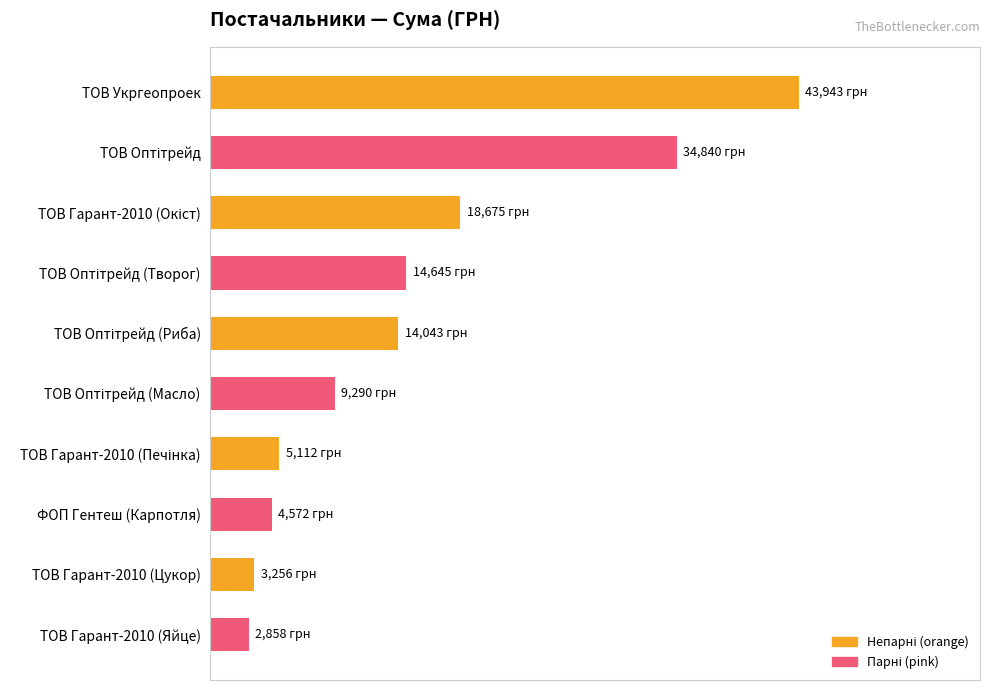

What is the smallest value displayed?

2858.0